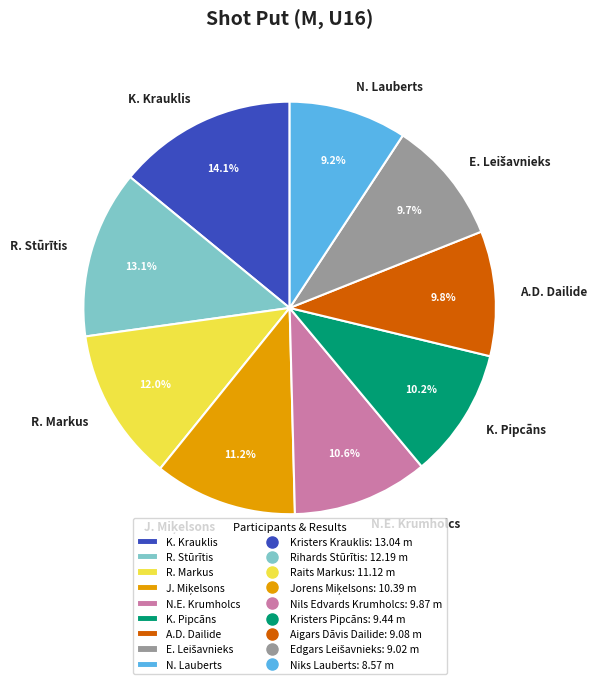

Count the number of slices in the pie.

9